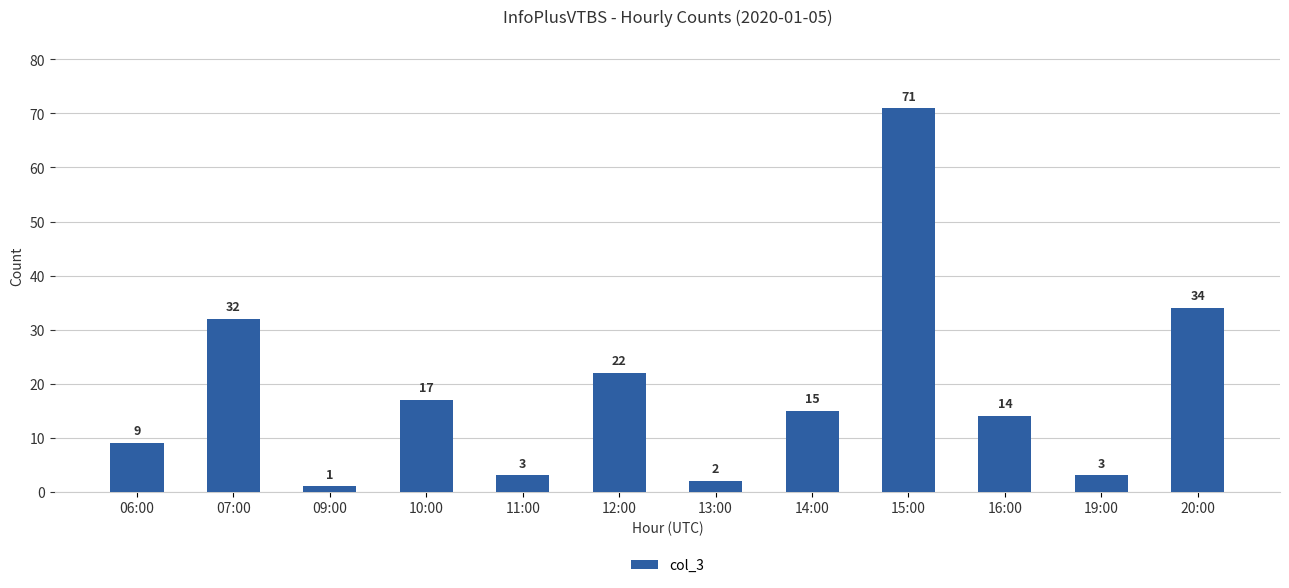

How many bars are there in total?

12